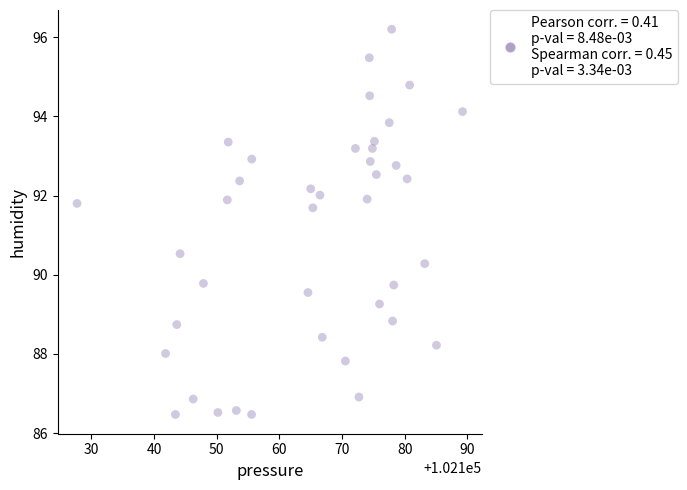

What Y value in the scatter plot is closest to 91?

90.5